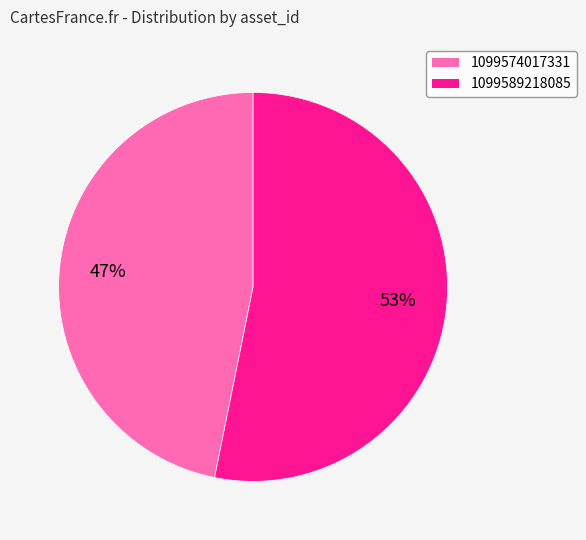

Between 1099574017331 and 1099589218085, which is larger?

1099589218085